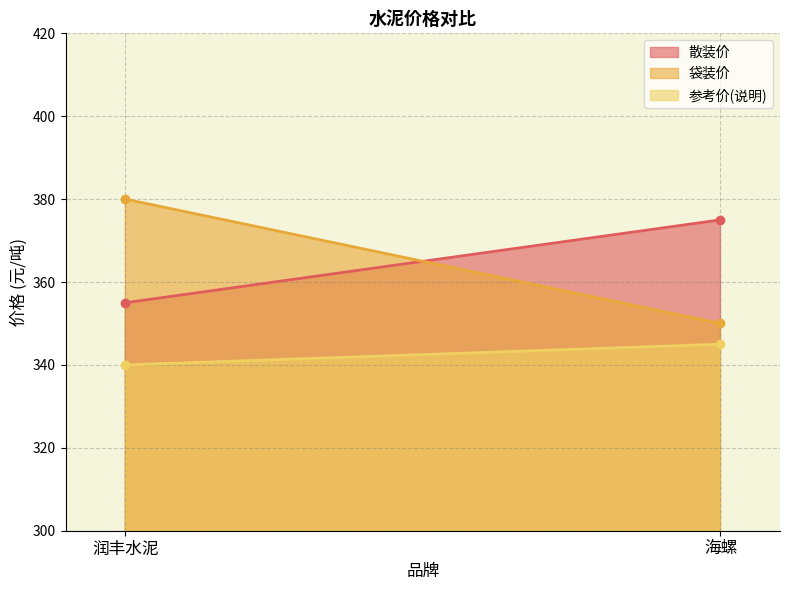

Rank the categories by 袋装价 value from lowest to highest.

海螺, 润丰水泥